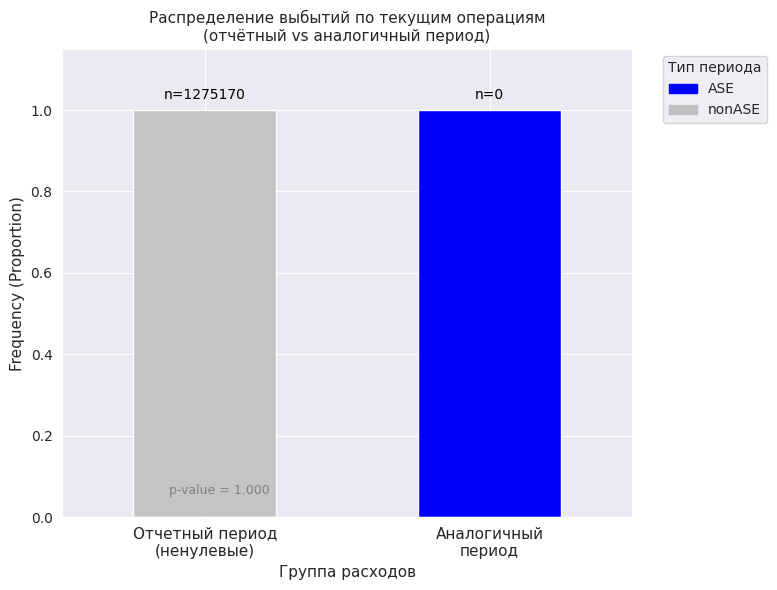

Rank the series by their maximum value, from highest to lowest.

nonASE, ASE